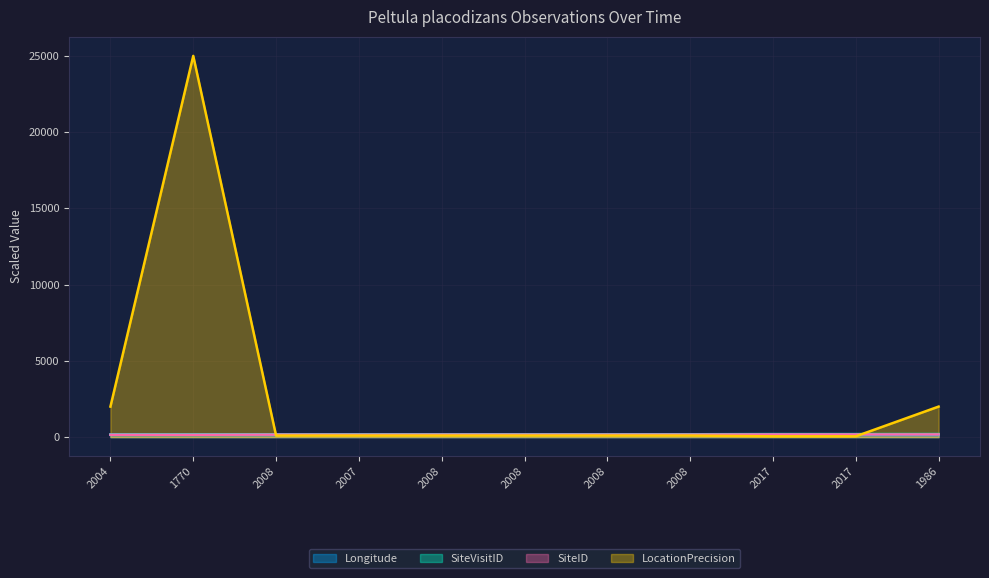

Rank the categories by LocationPrecision value from lowest to highest.

2017, 2017, 2008, 2007, 2008, 2008, 2008, 2008, 2004, 1986, 1770